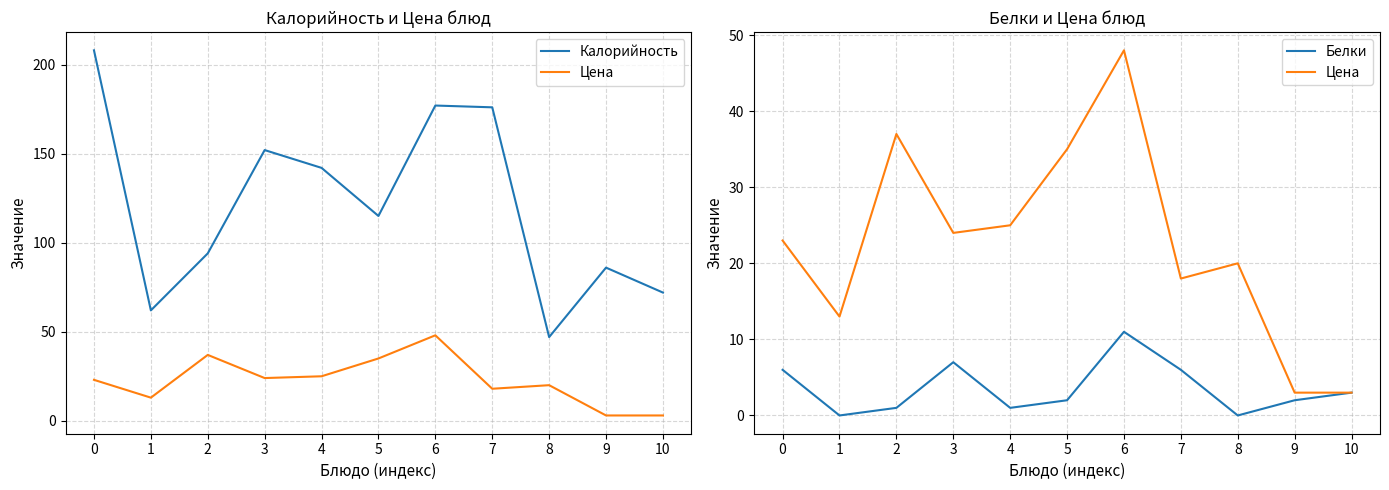

The Калорийность series shows 295 at 0. True or false?

False